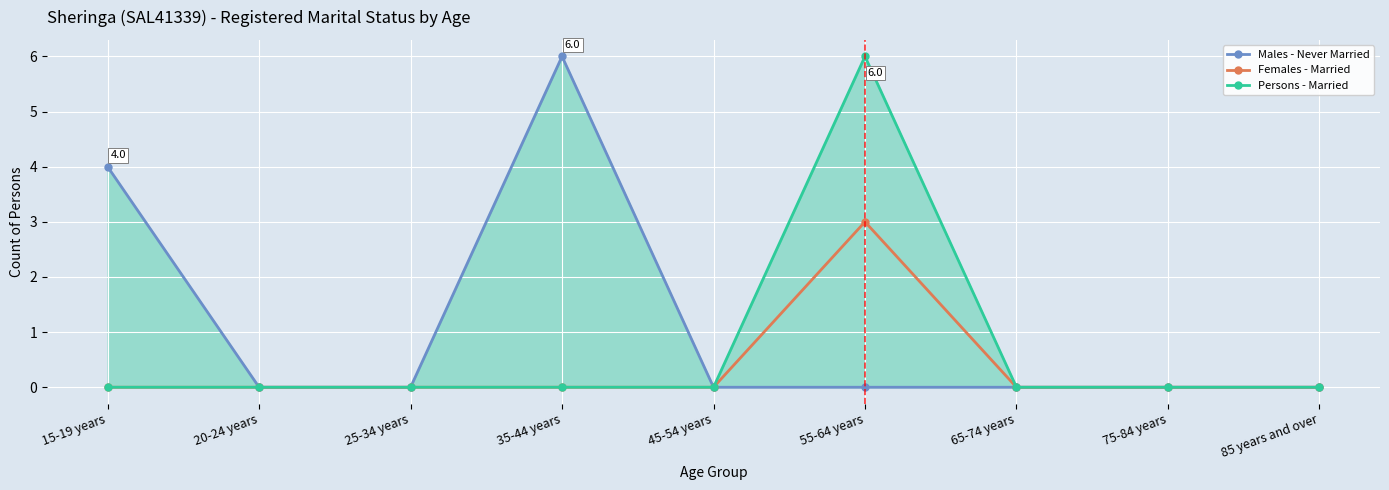

What is the difference between the maximum and minimum values in the Females - Married series?

3